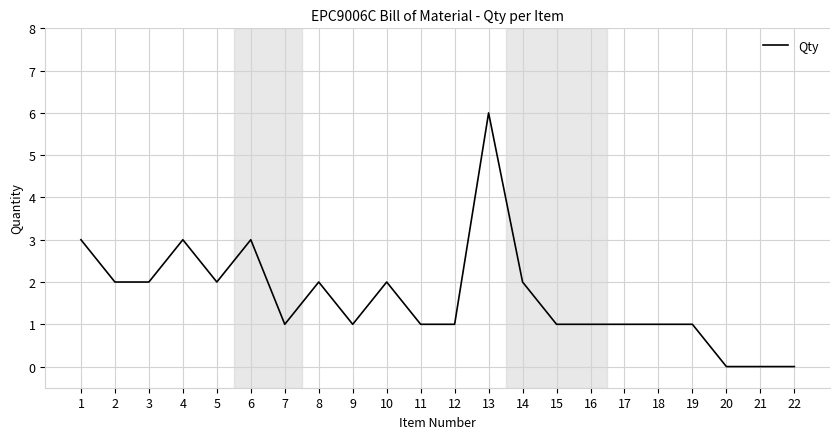

True or false: the data has more than 1 interior local peaks.

True